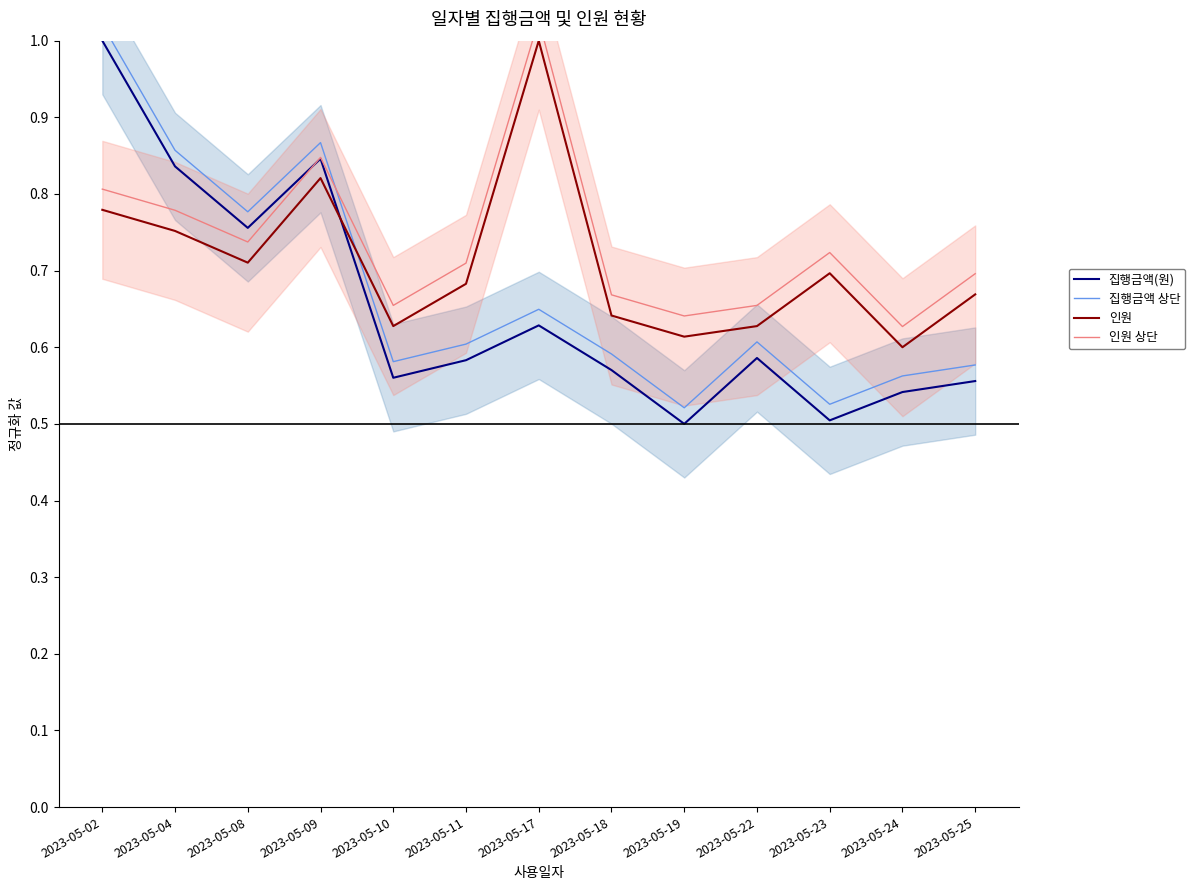

What is the difference between the highest and lowest values at 2023-05-18?

0.1